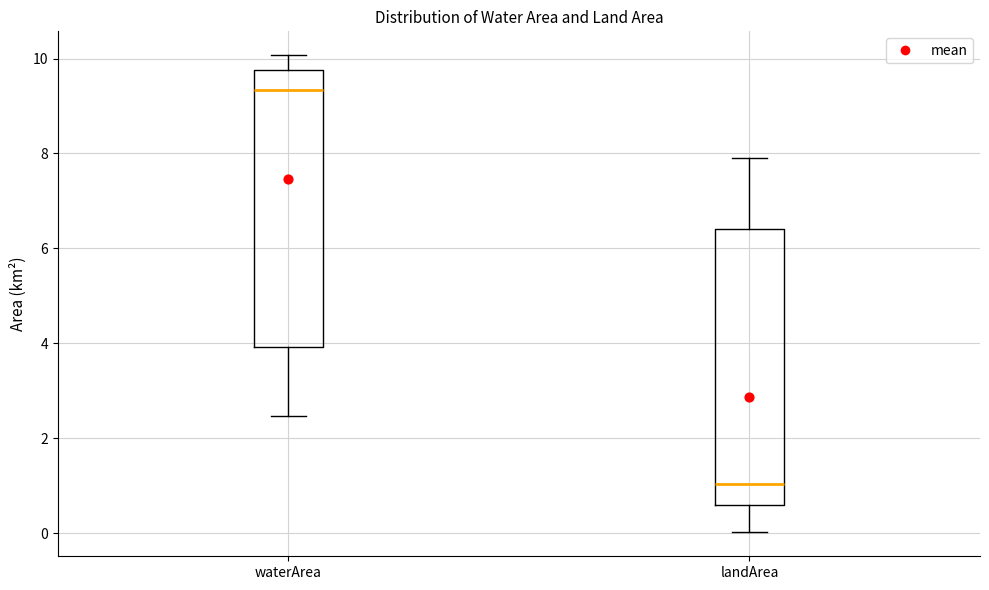

Reading left to right, transcribe this box plot: for each box, give where its median line is, the range the box spans, and where its two whiskers end, as read against the y-axis. The values are not printed on the chart, so give them approximately, as read against the axis.

waterArea: median 9.4, box 4.0 to 9.8, whiskers 2.4 to 10.0
landArea: median 1.0, box 0.6 to 6.4, whiskers 0.0 to 8.0